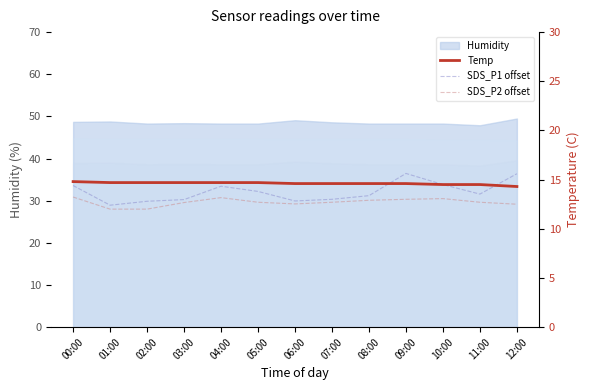

Read the Temp value at 12:00.

14.3